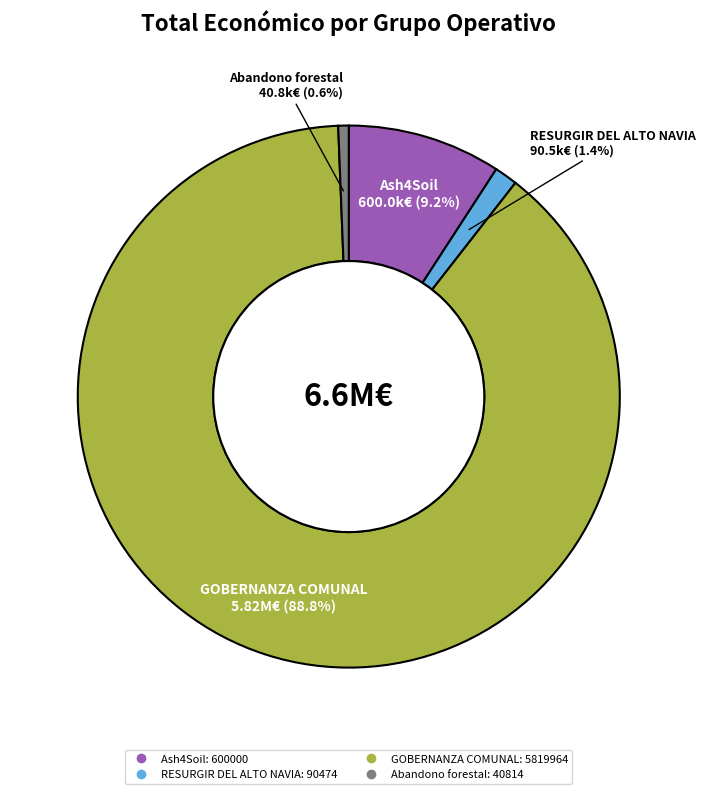

Count the number of slices in the pie.

4